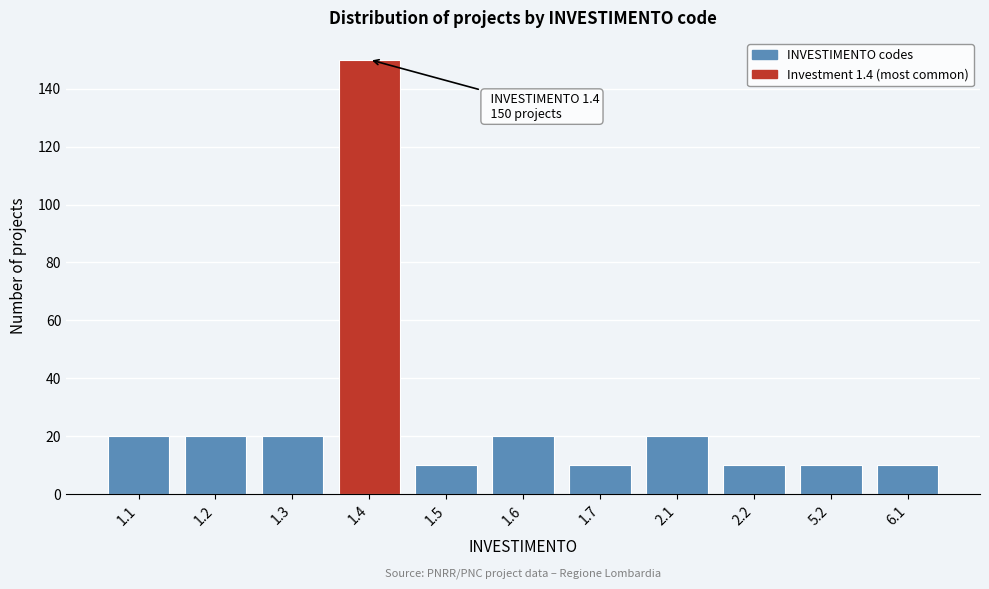

Reading left to right, what are all the values shown in this chart?

20	20	20	150	10	20	10	20	10	10	10